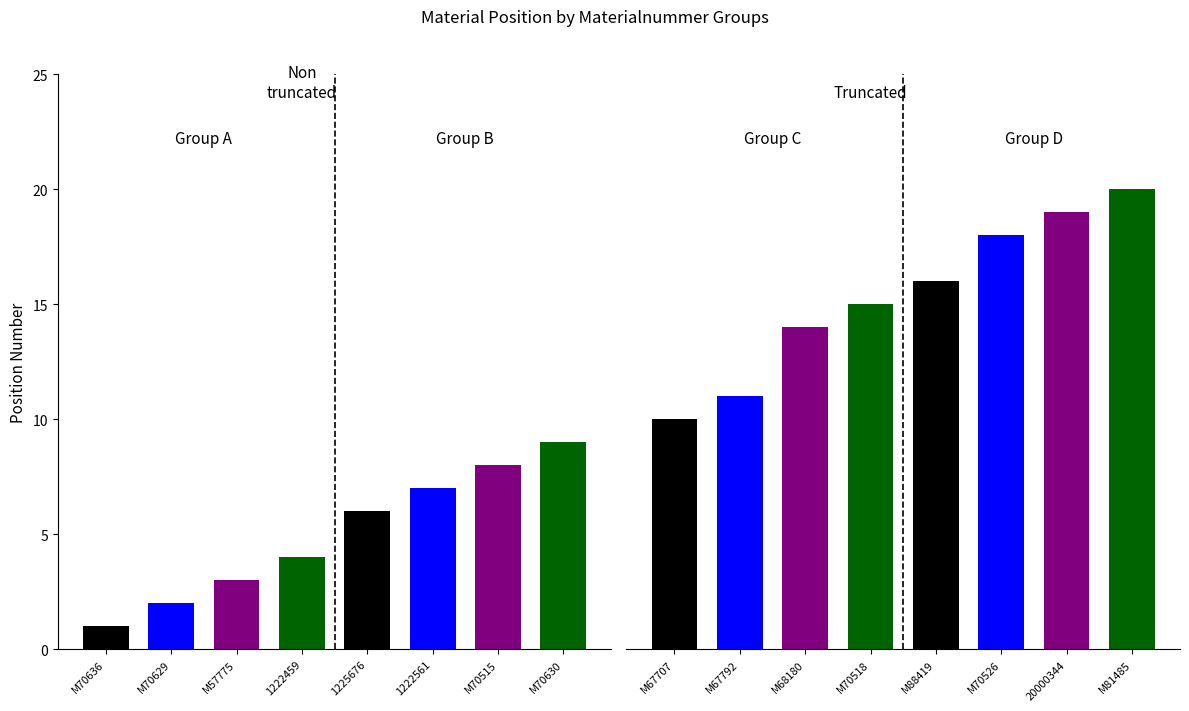

What is the difference between the values at 1222561 and M67707?

3